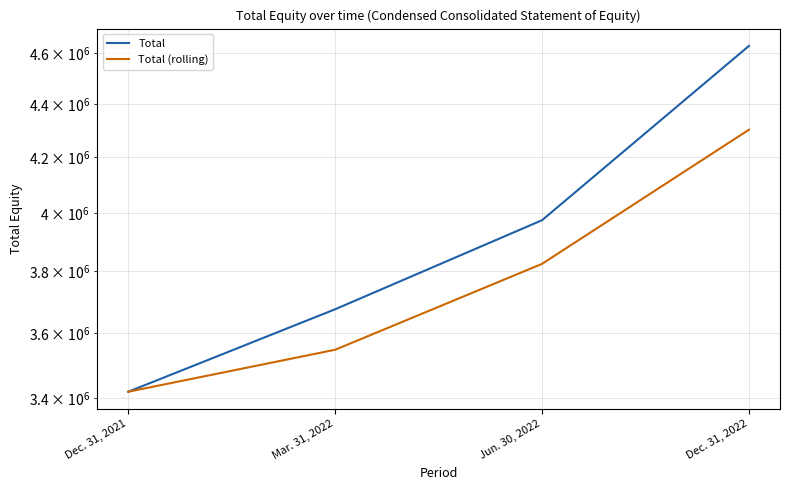

Is the value of Total at Mar. 31, 2022 greater than the value of Total (rolling) at Jun. 30, 2022?

No